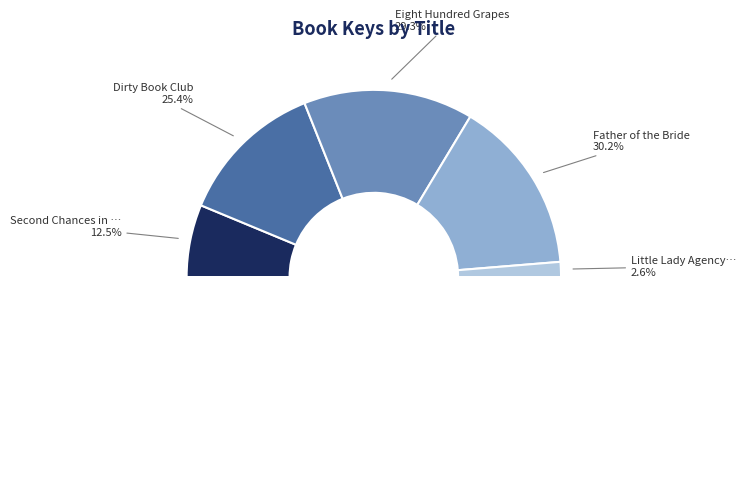

Which slice is the largest?

Father of the Bride